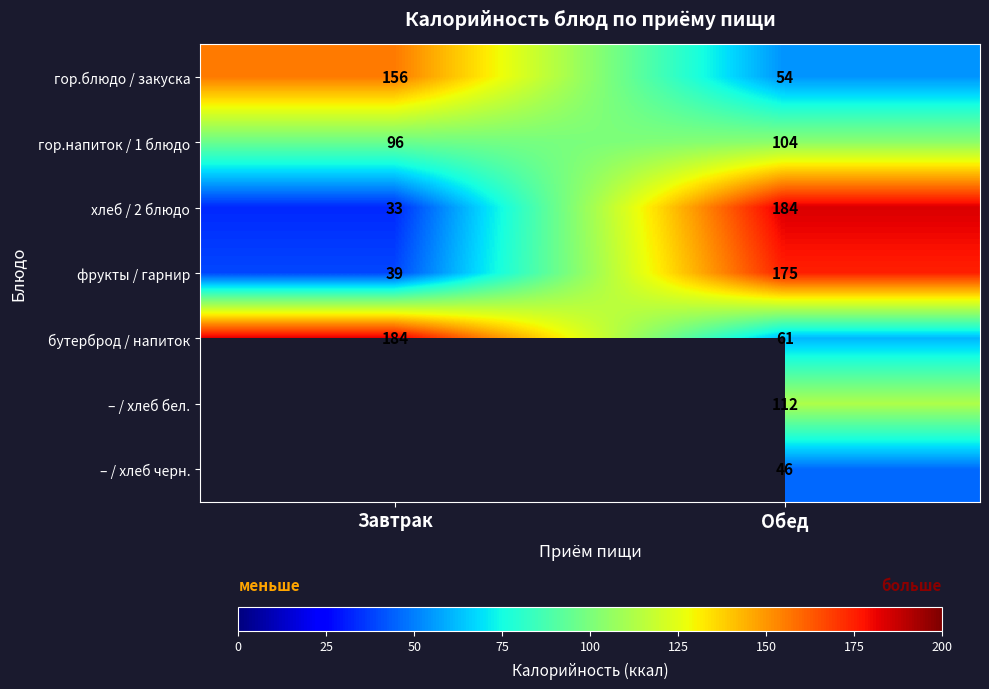

The хлеб / 2 блюдо series shows 33 at Завтрак. True or false?

True